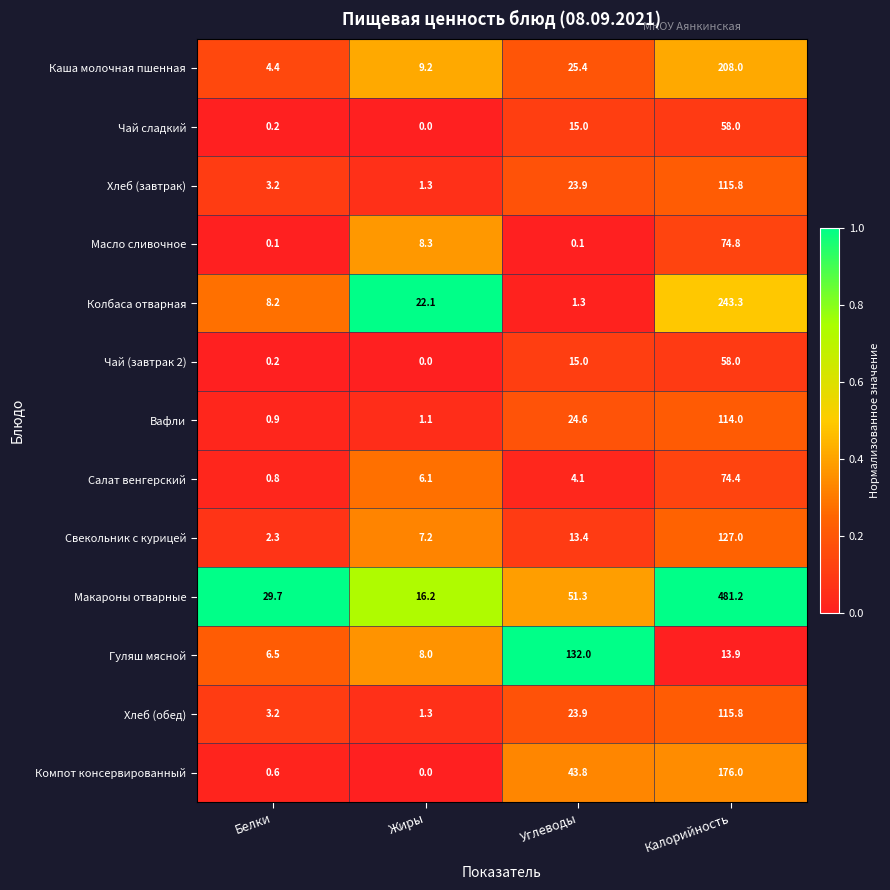

At which category is the sum across all series the highest?

Калорийность